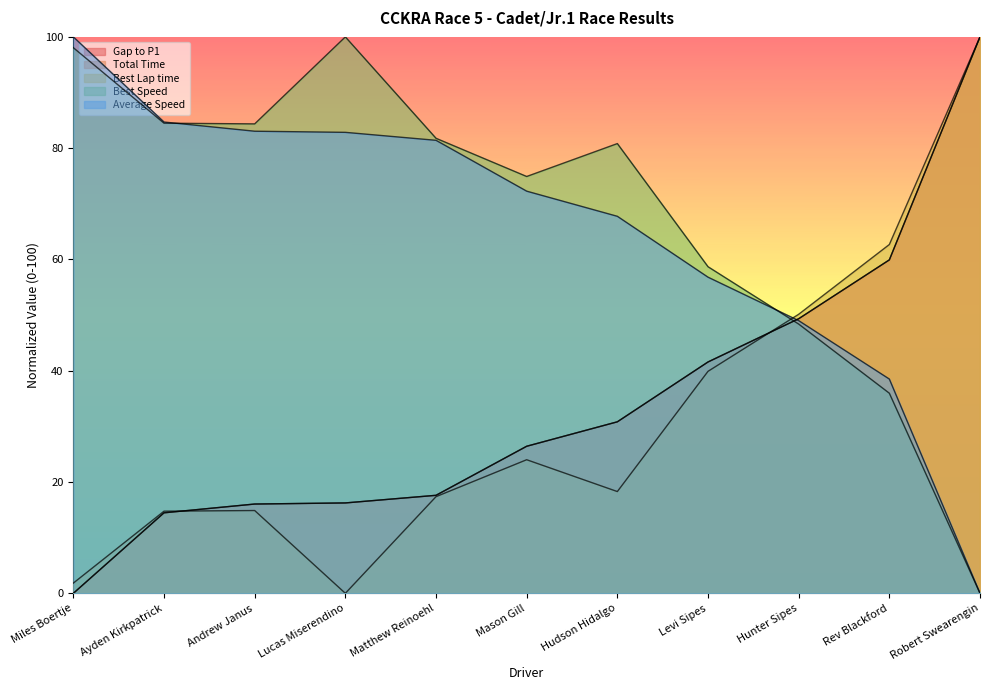

How many data points in Best Speed are above 80?

6